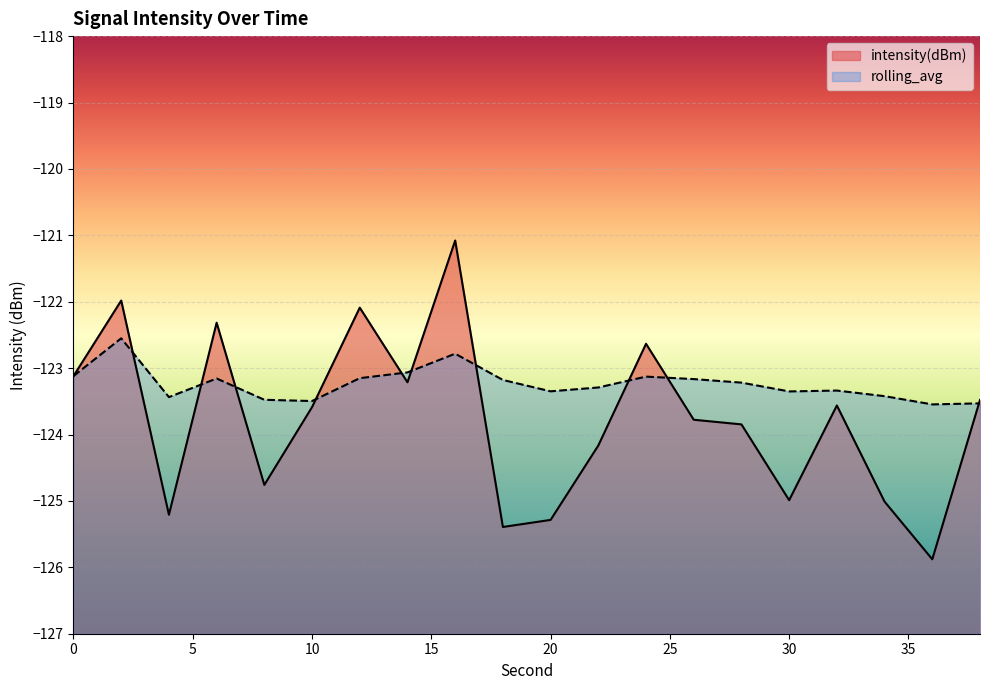

Which series has the largest range (max minus min)?

intensity(dBm)